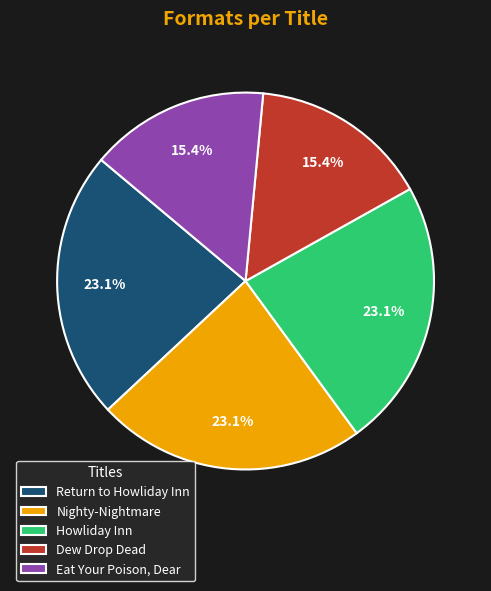

Approximately how many times larger is the value at Eat Your Poison, Dear compared to Dew Drop Dead?

1.0